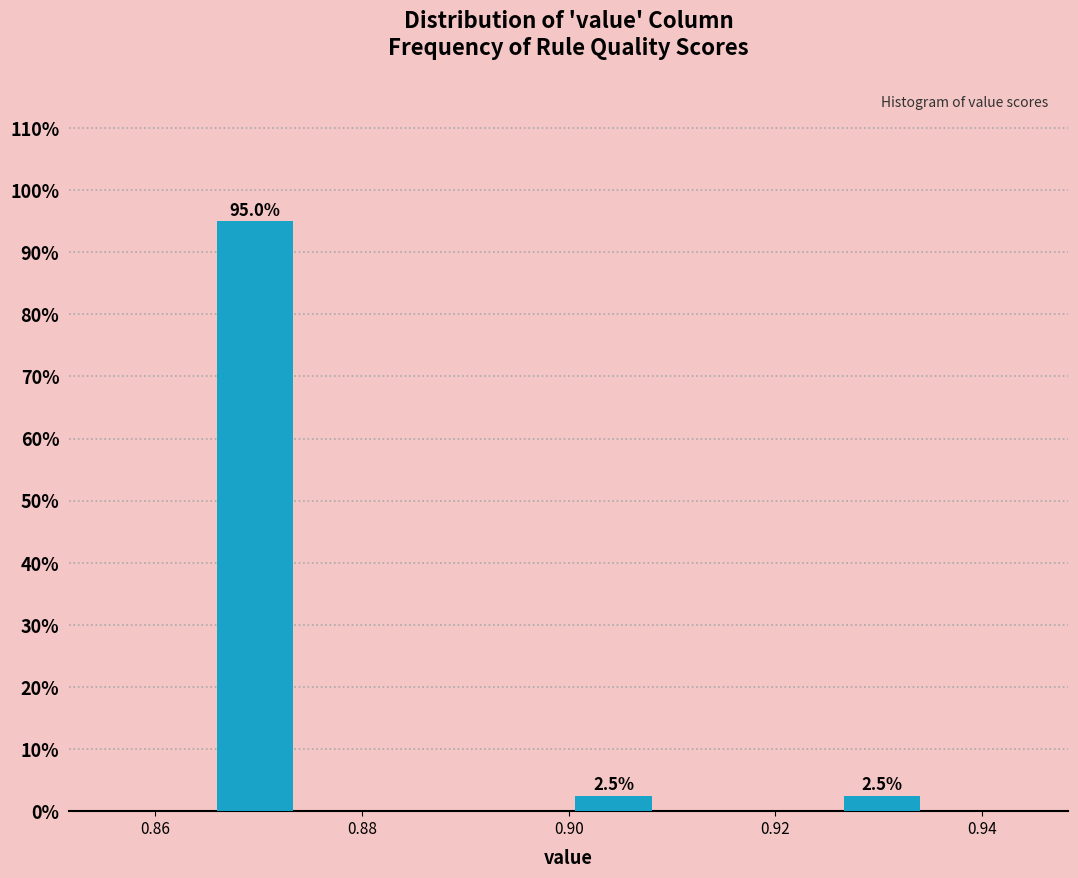

Which range on the x-axis has the tallest bar?

0.866 to 0.874